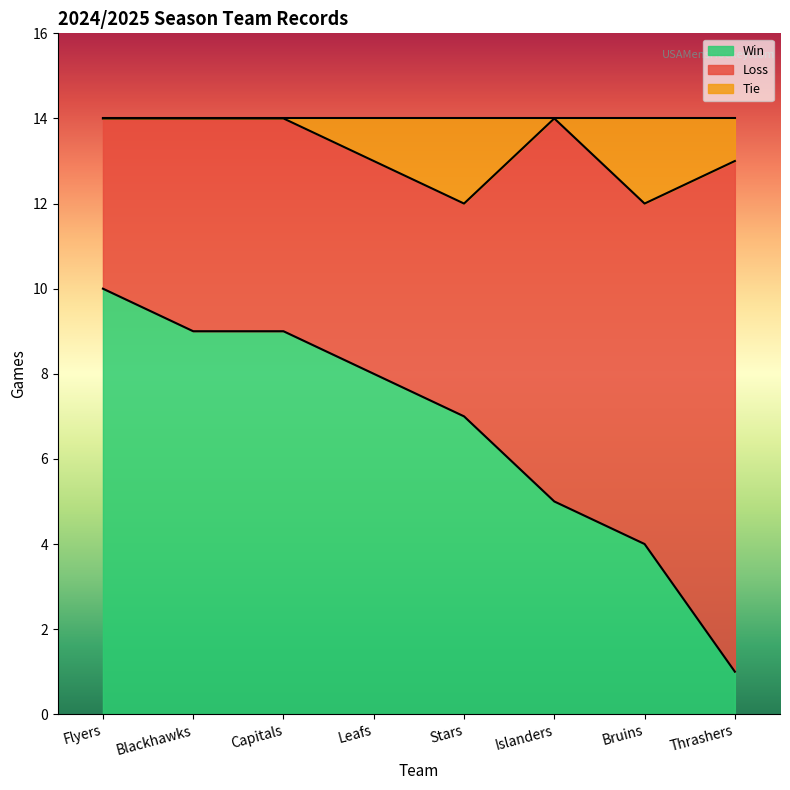

What is the maximum value for Win?

10